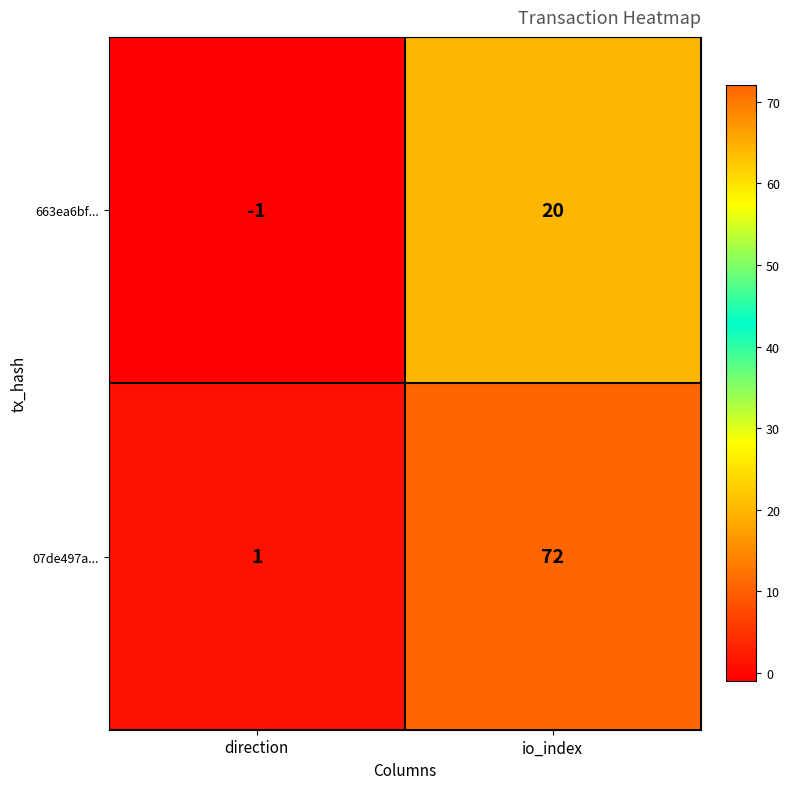

Reading left to right, transcribe all the data shown in this chart.

663ea6bf...: direction=-1	io_index=20
07de497a...: direction=1	io_index=72